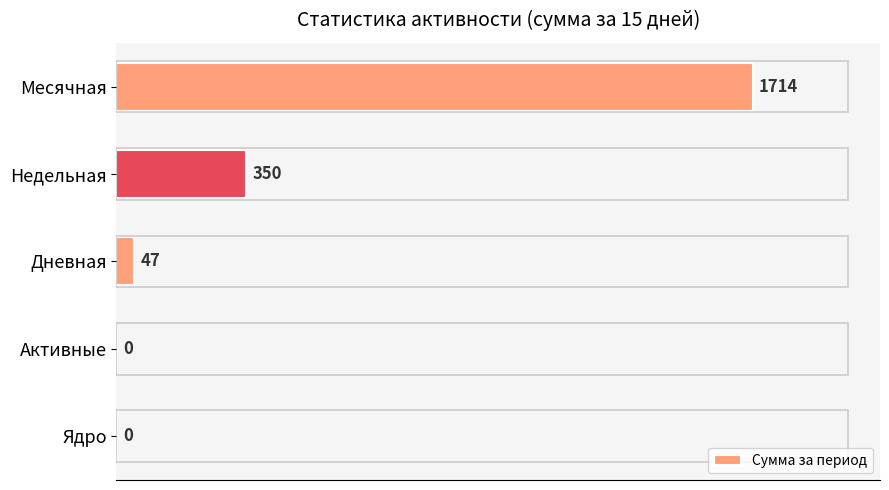

What is the greatest value displayed?

1714